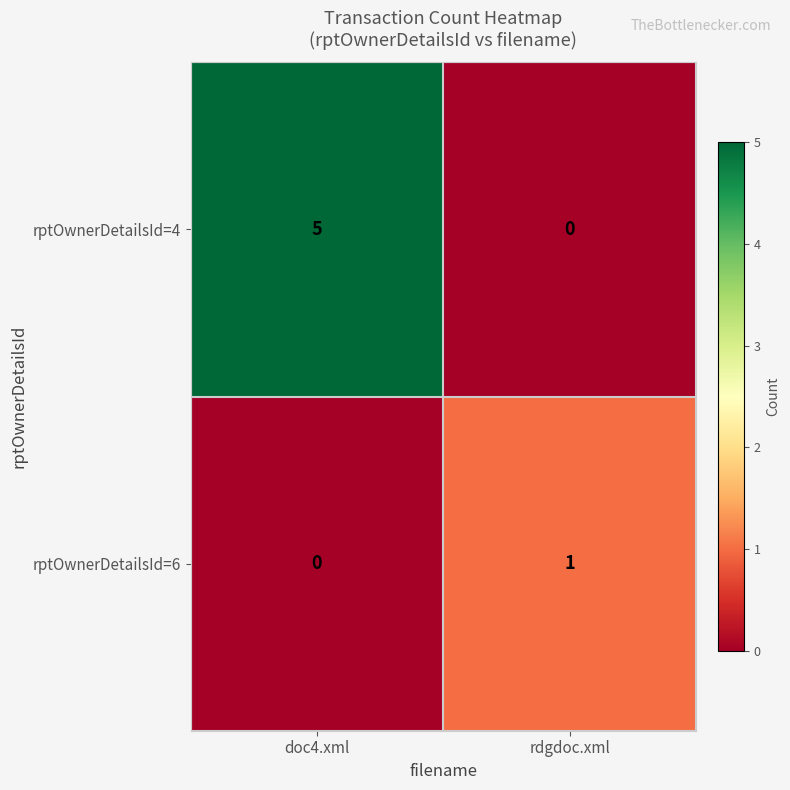

Reading left to right, extract all data points from this chart.

rptOwnerDetailsId=4: doc4.xml=5	rdgdoc.xml=0
rptOwnerDetailsId=6: doc4.xml=0	rdgdoc.xml=1